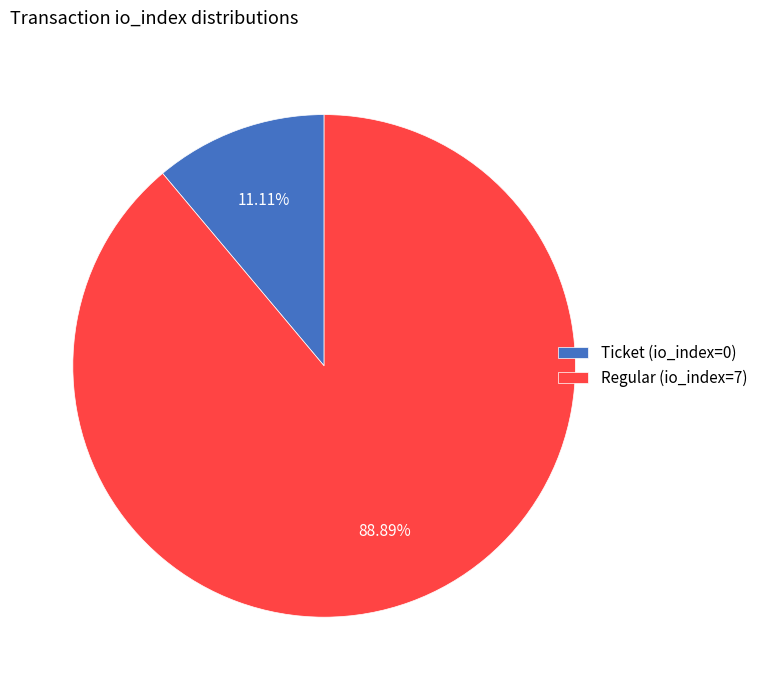

Between Regular (io_index=7) and Ticket (io_index=0), which is larger?

Regular (io_index=7)